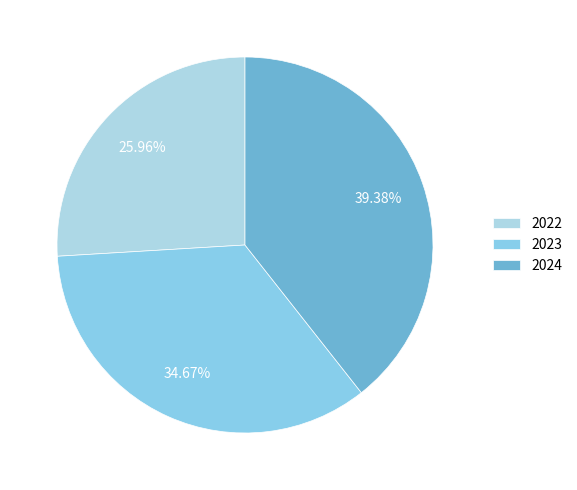

How many slices are in this pie chart?

3